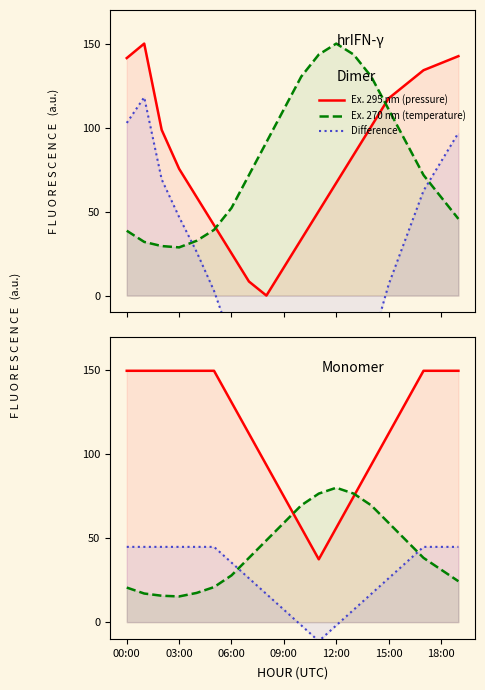

What is the total value across all series at 12:00?

270.5